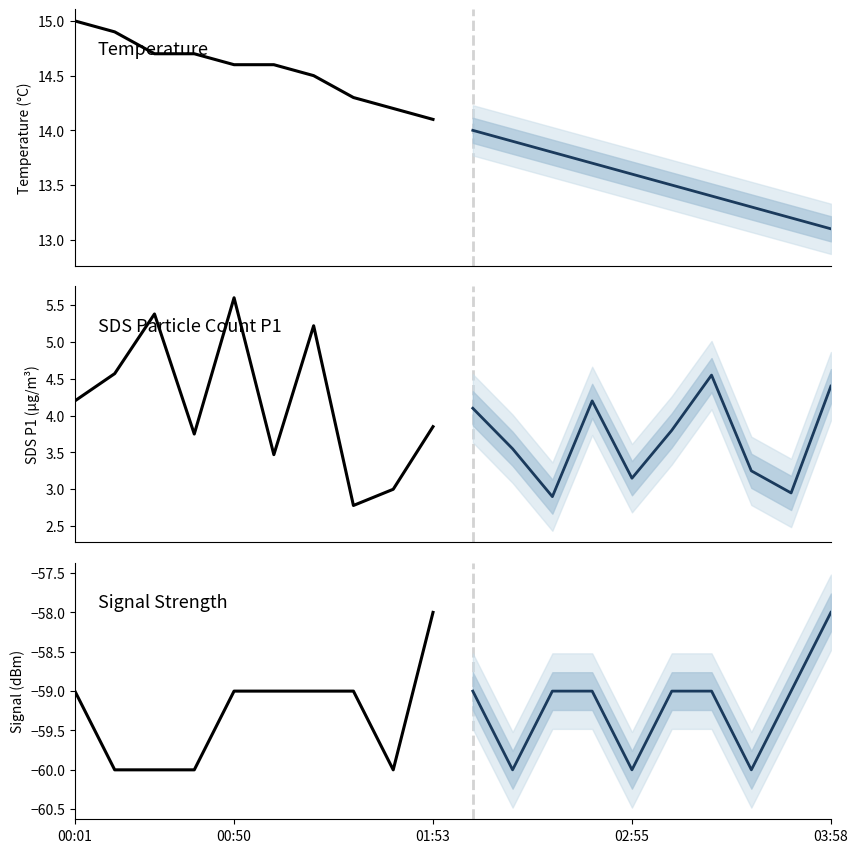

What is the value of the Temperature (projection) point at the 7th from the left?

13.4